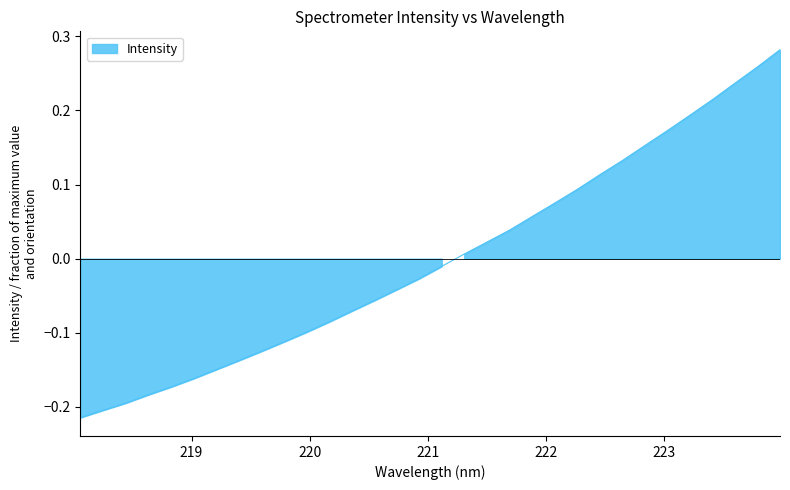

At which label is the value closest to 0?

221.3083